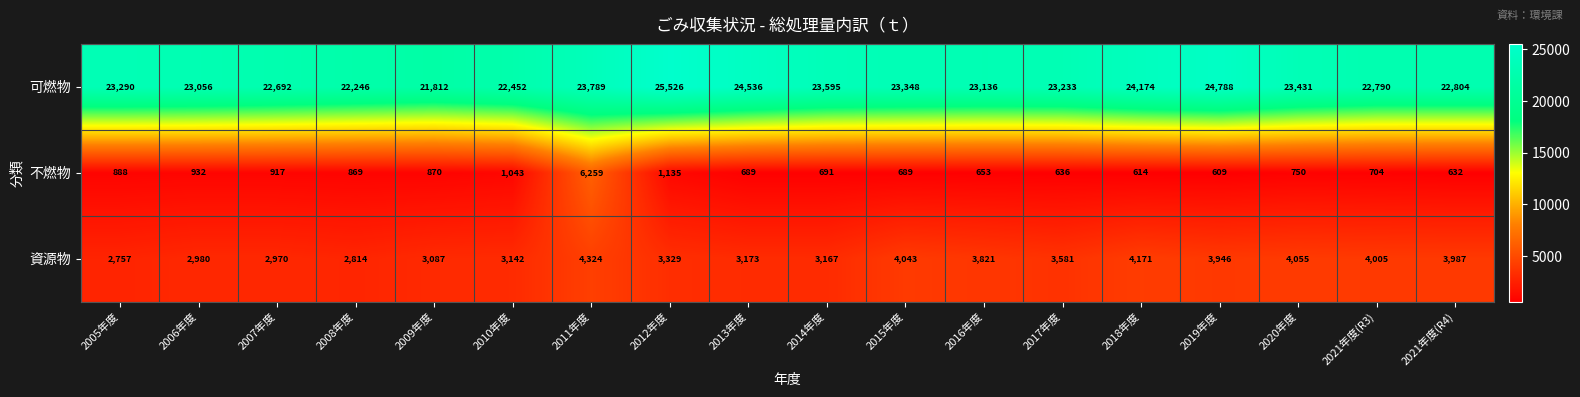

What is the total value across all series at 2009年度?

25769